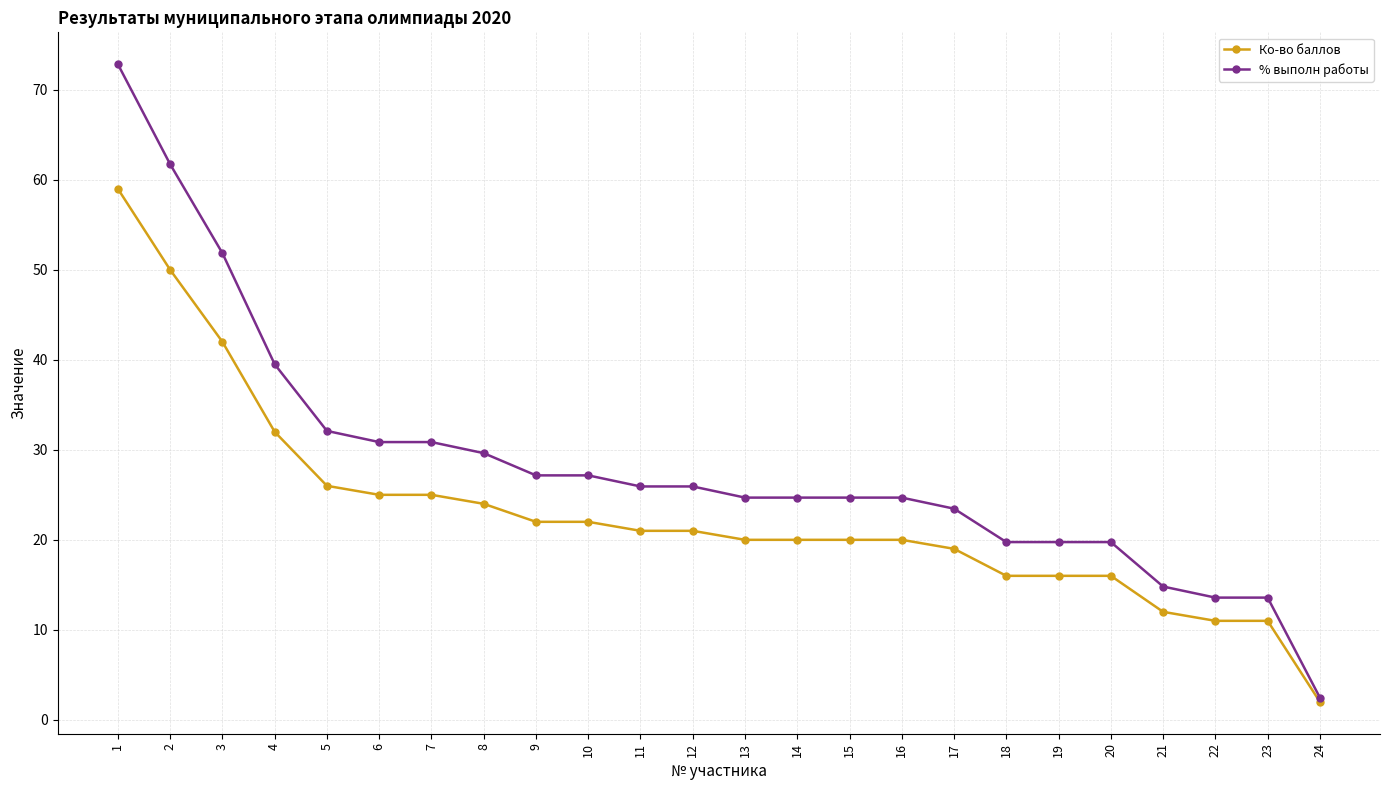

Does the chart have visible grid lines?

Yes